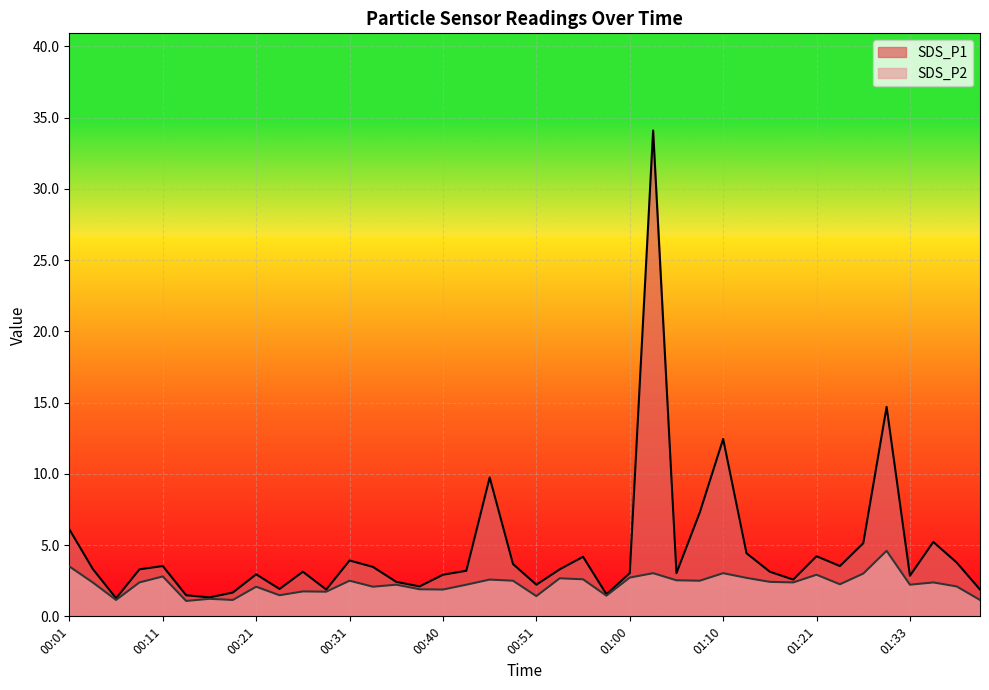

How many data points in SDS_P2 are above 2?

28